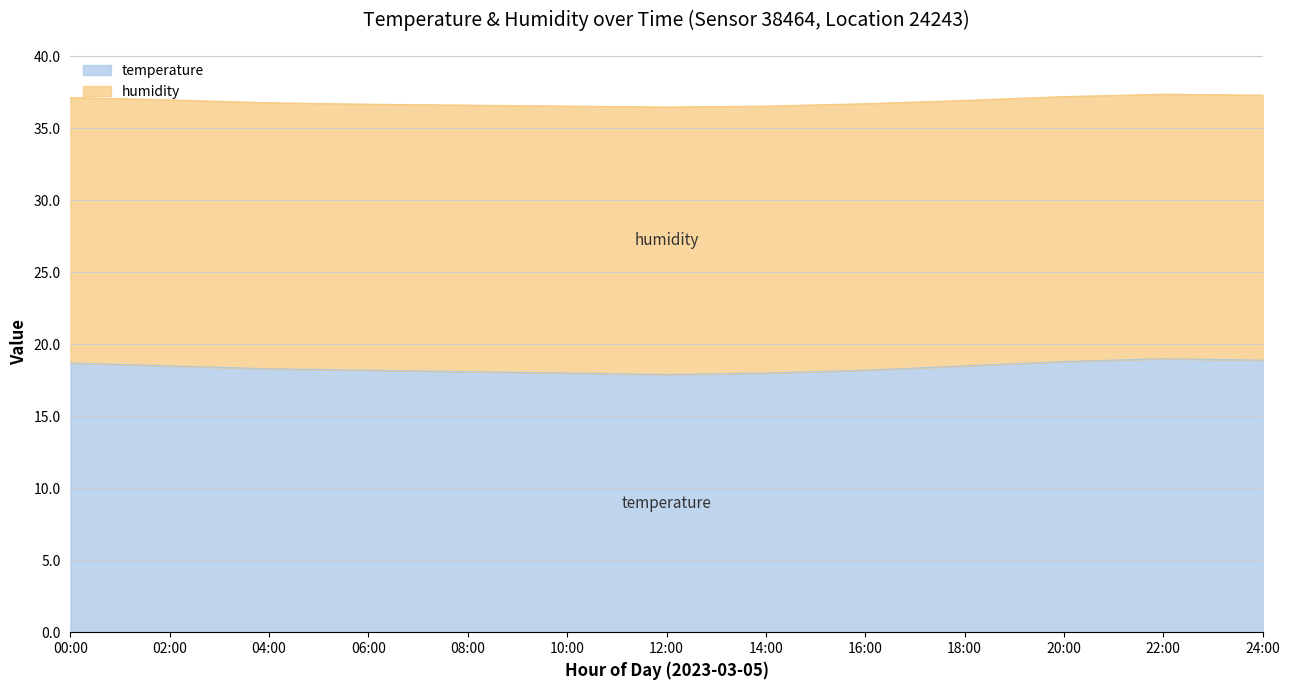

Is it true that the value at 12:00 is 23.7?

False